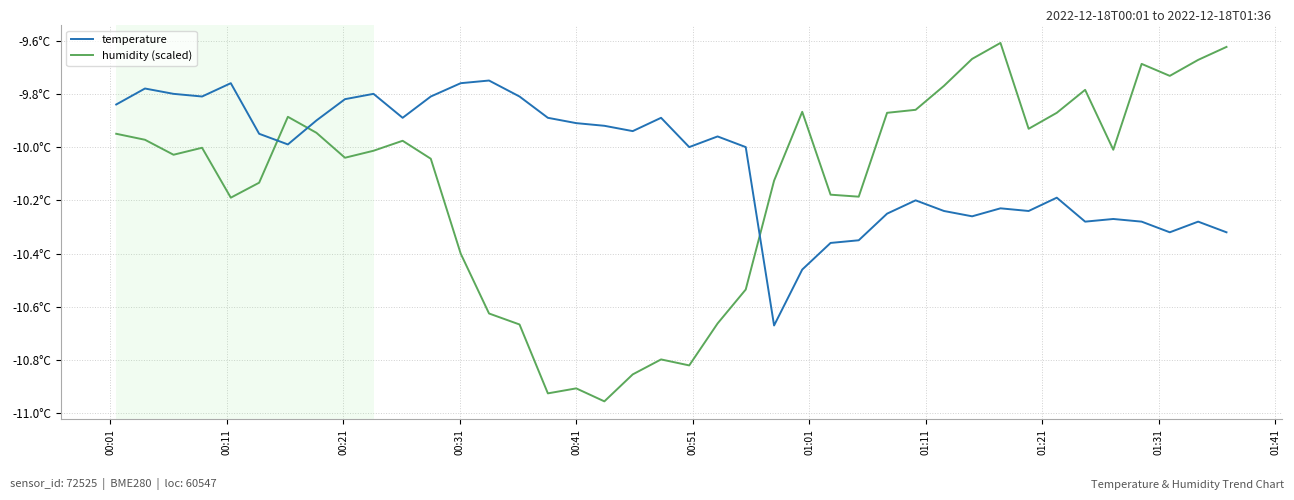

Reading left to right, extract all data points from this chart.

temperature: -9.8	-9.8	-9.8	-9.8	-9.8	-9.9	-10.0	-9.9	-9.8	-9.8	-9.9	-9.8	-9.8	-9.8	-9.8	-9.9	-9.9	-9.9	-9.9	-9.9	-10.0	-10.0	-10.0	-10.7	-10.5	-10.4	-10.3	-10.2	-10.2	-10.2	-10.3	-10.2	-10.2	-10.2	-10.3	-10.3	-10.3	-10.3	-10.3	-10.3
humidity (scaled): -10.0	-10.0	-10.0	-10.0	-10.2	-10.1	-9.9	-9.9	-10.0	-10.0	-10.0	-10.0	-10.4	-10.6	-10.7	-10.9	-10.9	-11.0	-10.9	-10.8	-10.8	-10.7	-10.5	-10.1	-9.9	-10.2	-10.2	-9.9	-9.9	-9.8	-9.7	-9.6	-9.9	-9.9	-9.8	-10.0	-9.7	-9.7	-9.7	-9.6